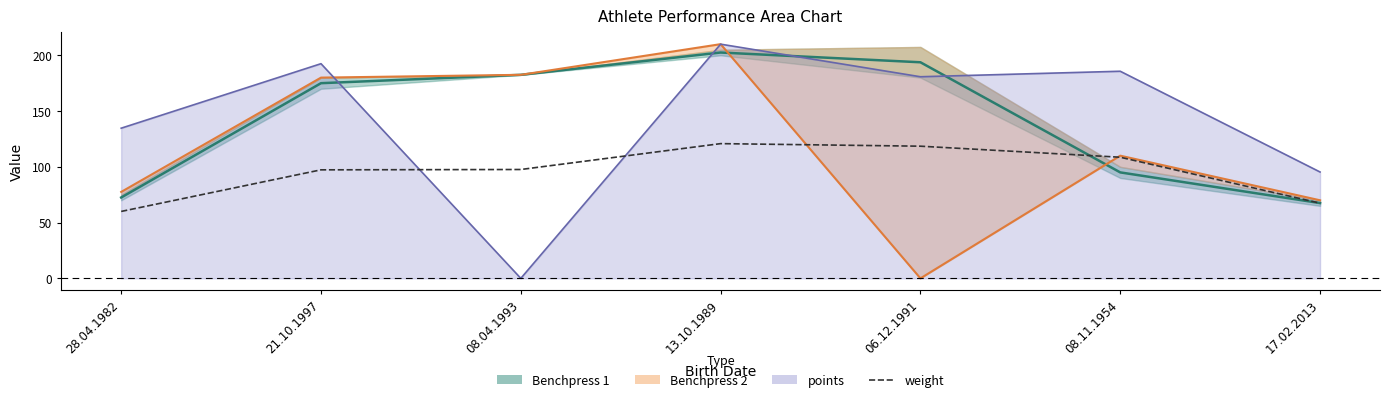

What position from the right is 06.12.1991?

3